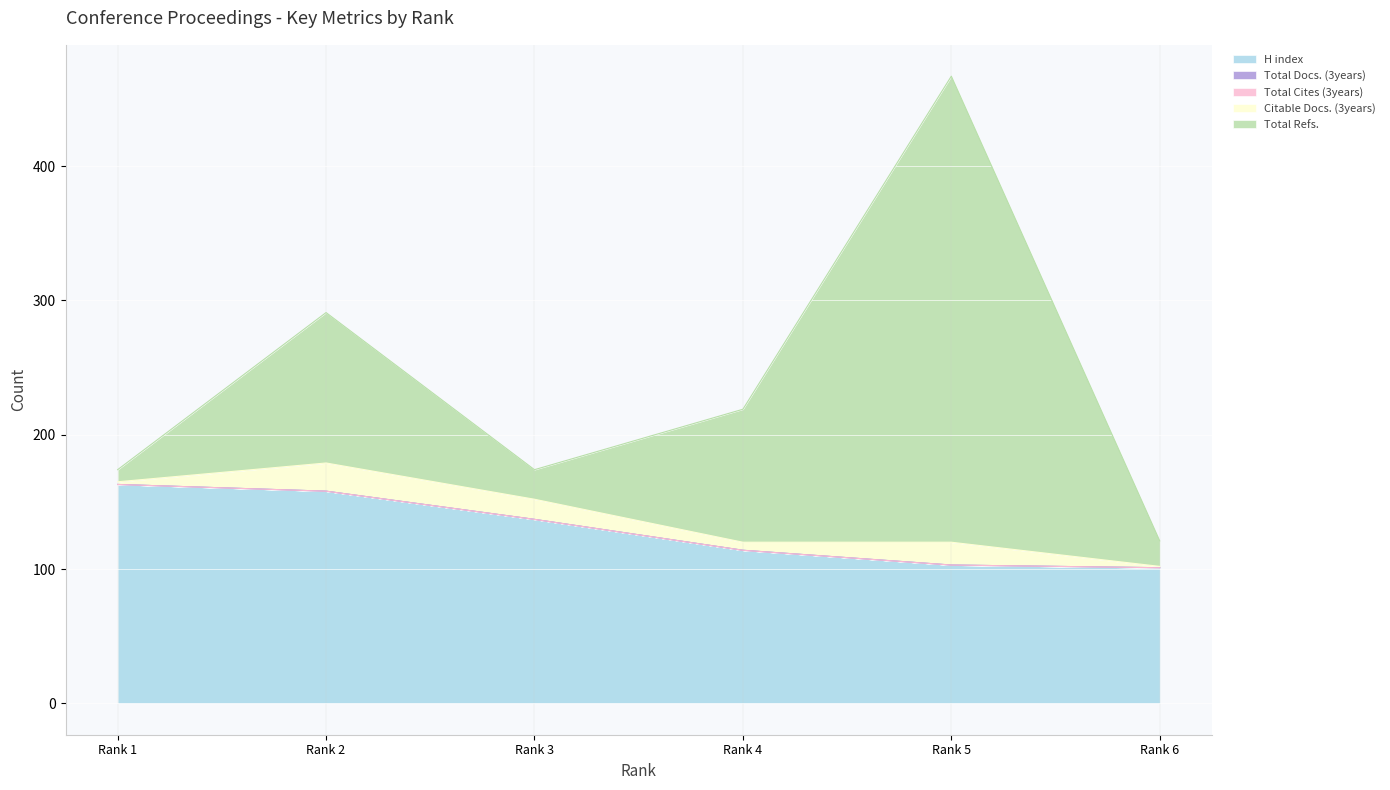

How many interior local peaks does the Citable Docs. (3years) series have?

2